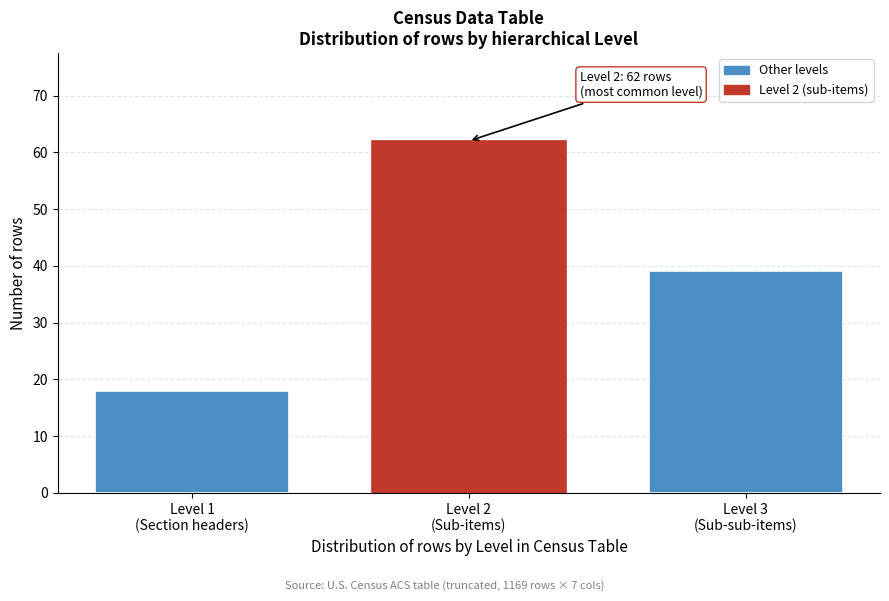

Reading left to right, what are all the values shown in this chart?

18	62	39